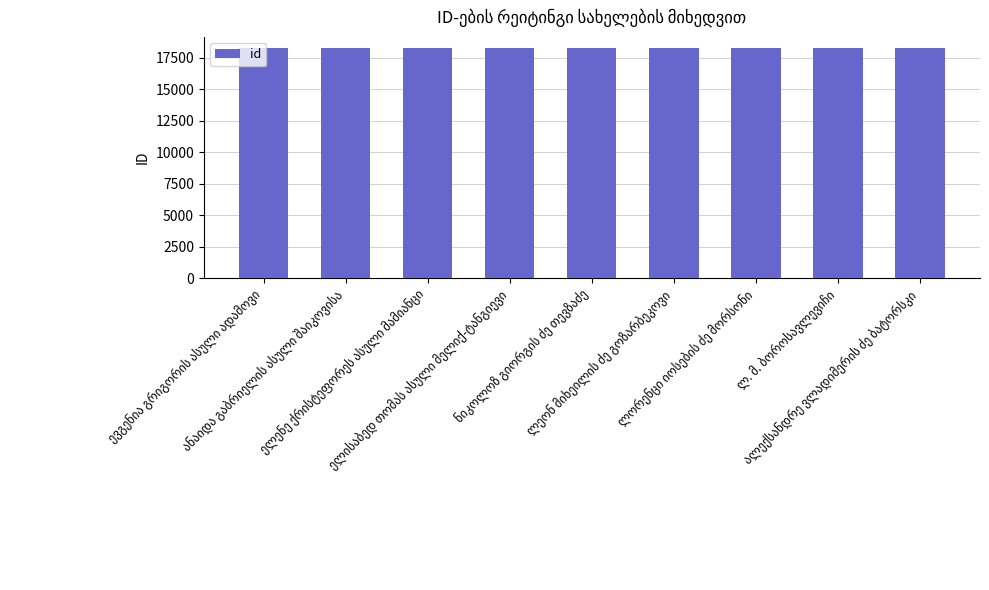

How many categories are shown in the chart?

9